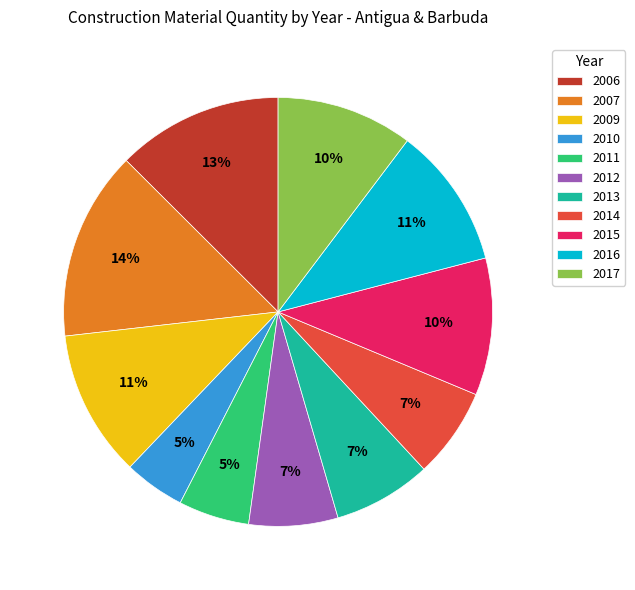

What percentage is the 2011 slice, to the nearest percent?

5%